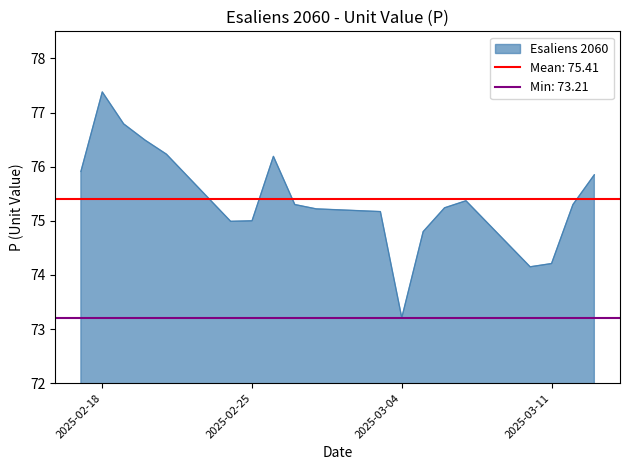

How many interior local valleys (lower than both neighbors) does the data have?

3